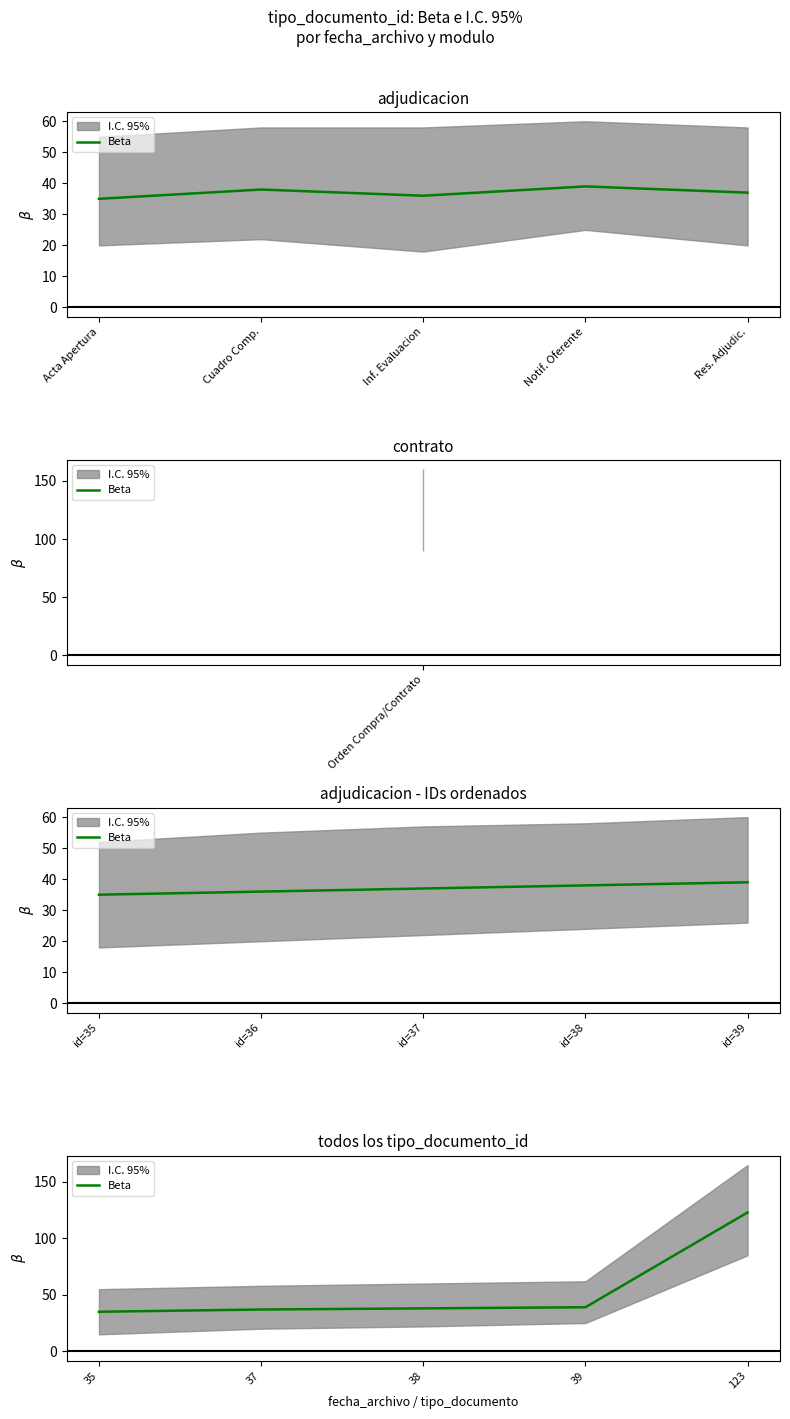

How many data points are less than 38?

2